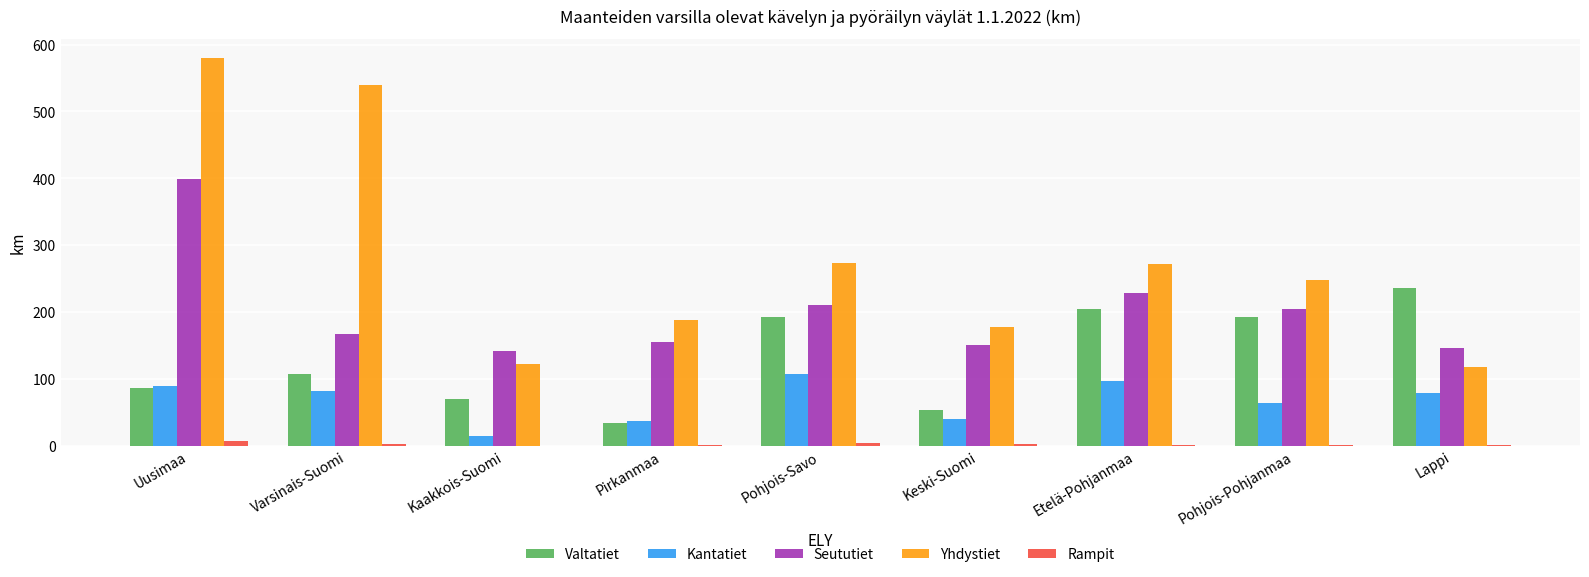

At which category is the sum across all series the highest?

Uusimaa